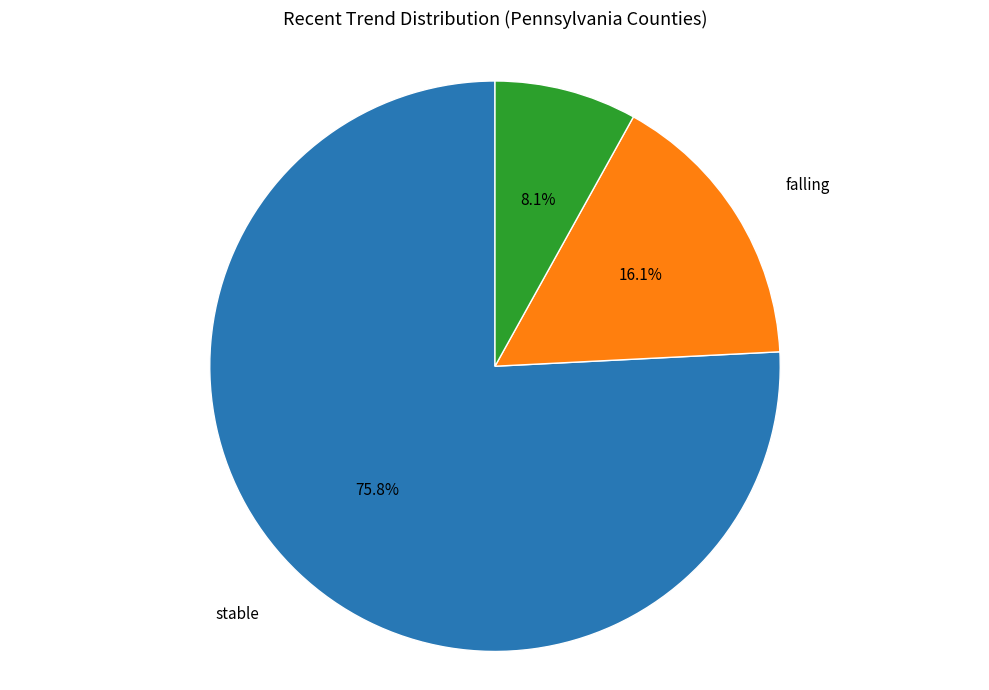

Is there a majority slice in this chart?

Yes